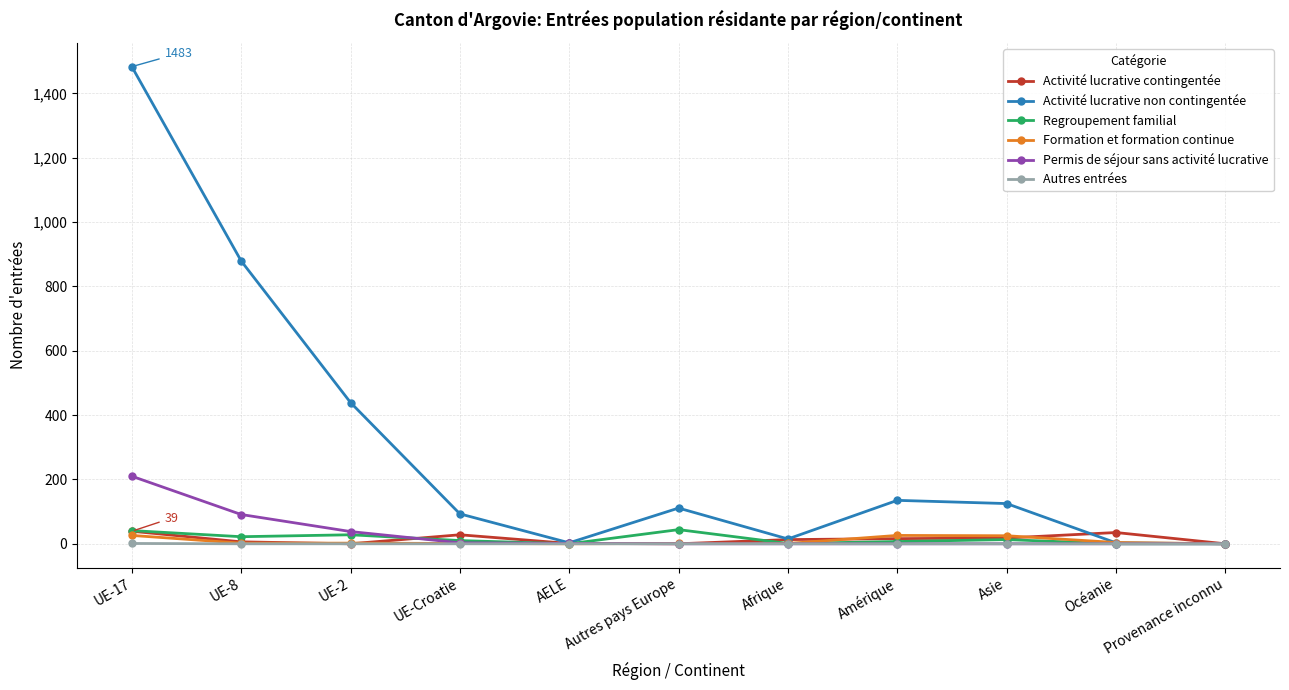

What are all the series names shown in the legend?

Activité lucrative contingentée, Activité lucrative non contingentée, Regroupement familial, Formation et formation continue, Permis de séjour sans activité lucrative, Autres entrées